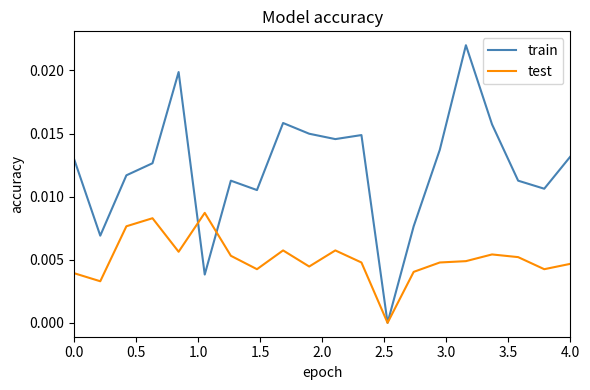

Which series has the largest range (max minus min)?

train